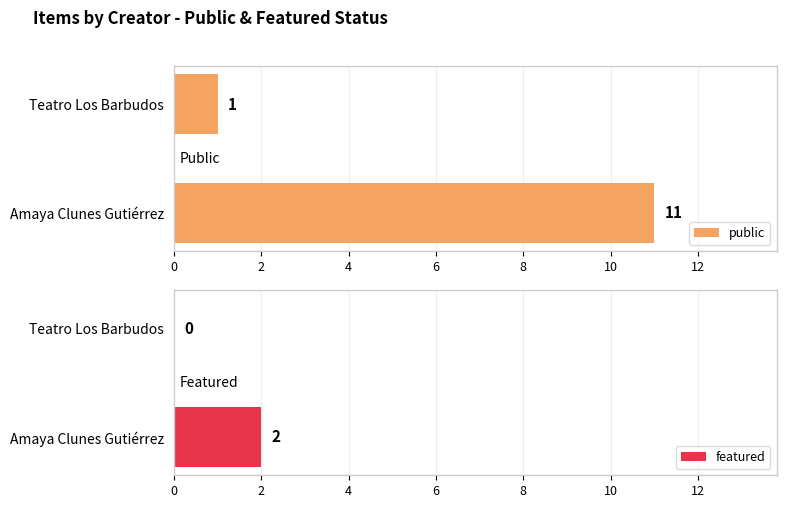

The value of public at Amaya Clunes Gutiérrez is 11. True or false?

True